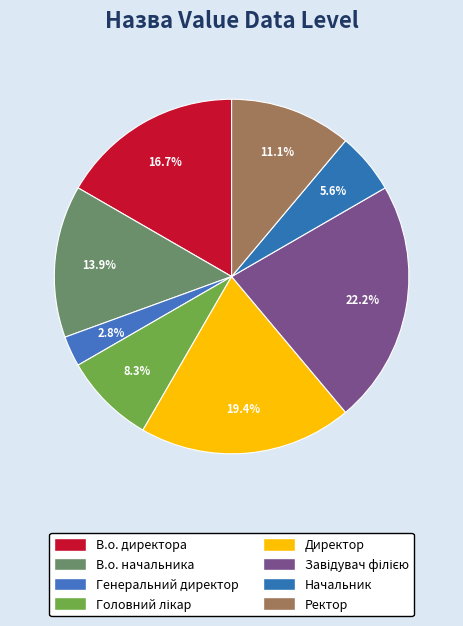

The Завідувач філією slice represents 7% of the pie. True or false?

False